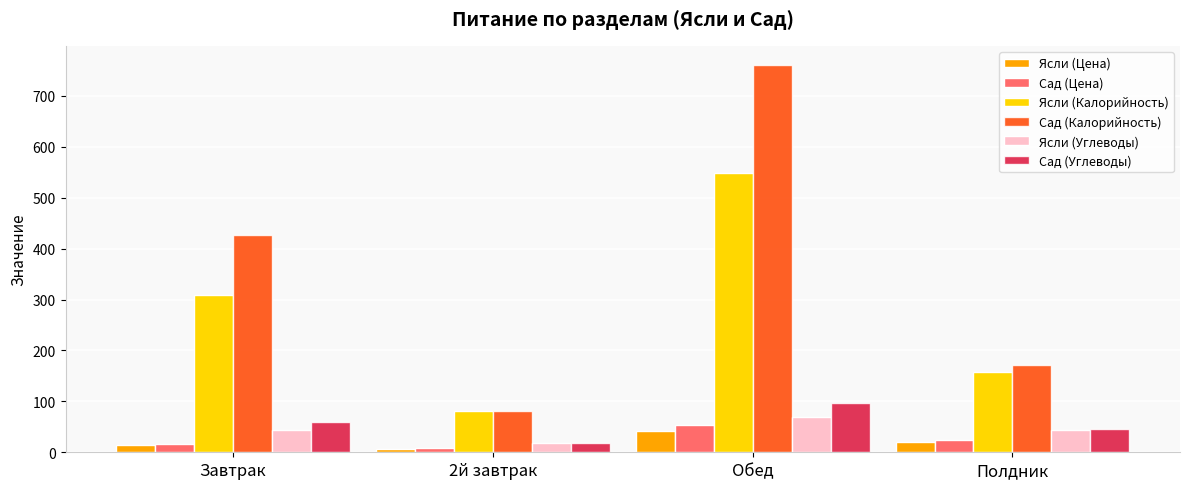

Which series has the widest spread of values?

Сад (Калорийность)